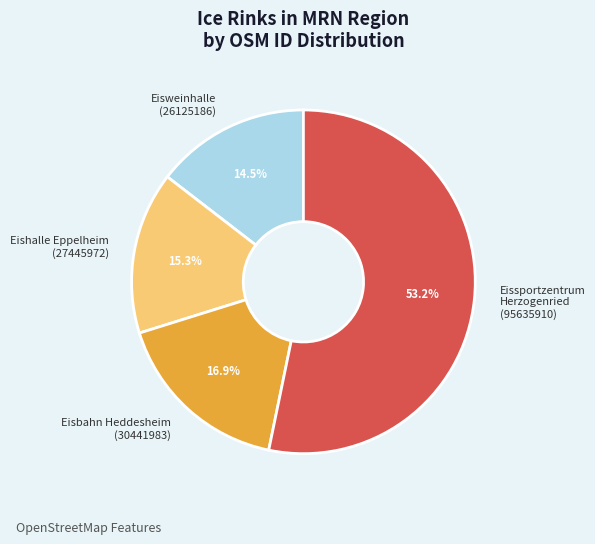

To the nearest percent, what is the average slice percentage?

25%